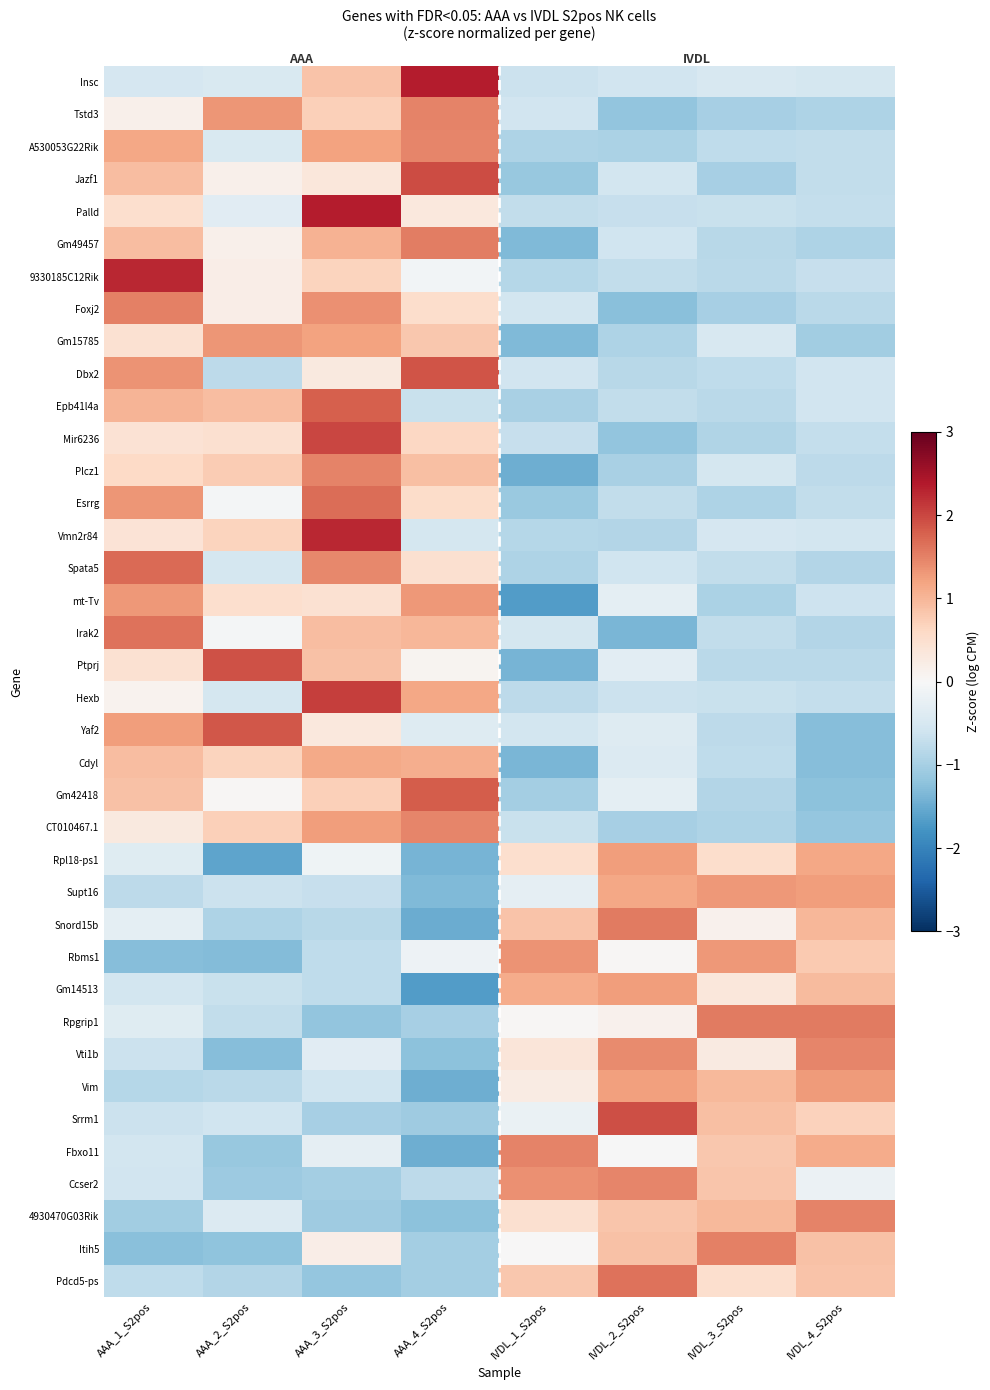

What is the minimum value shown in the chart?

-1.7